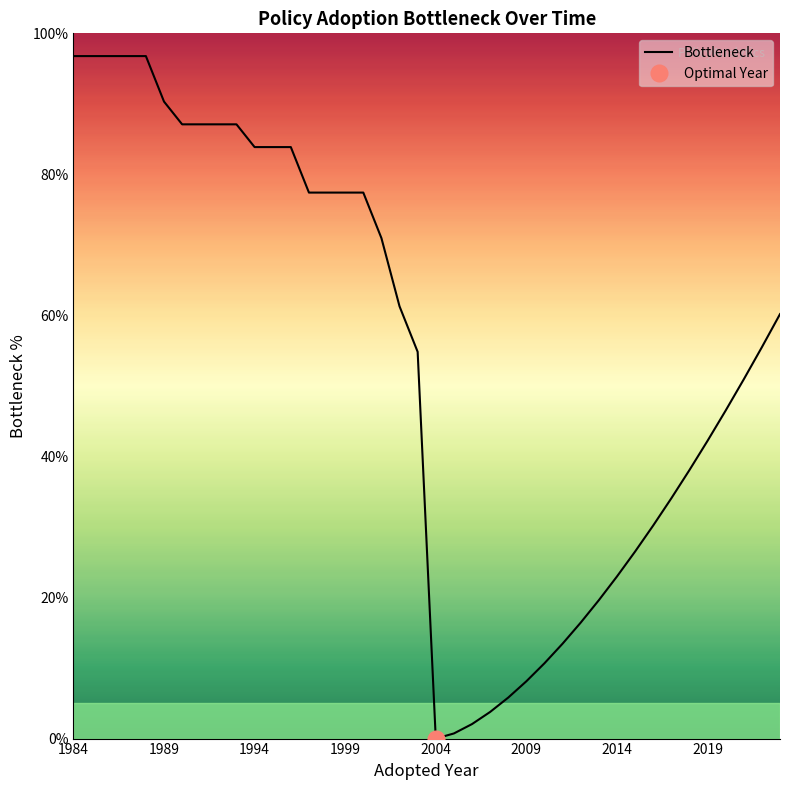

What is the highest value of the Bottleneck series?

96.8